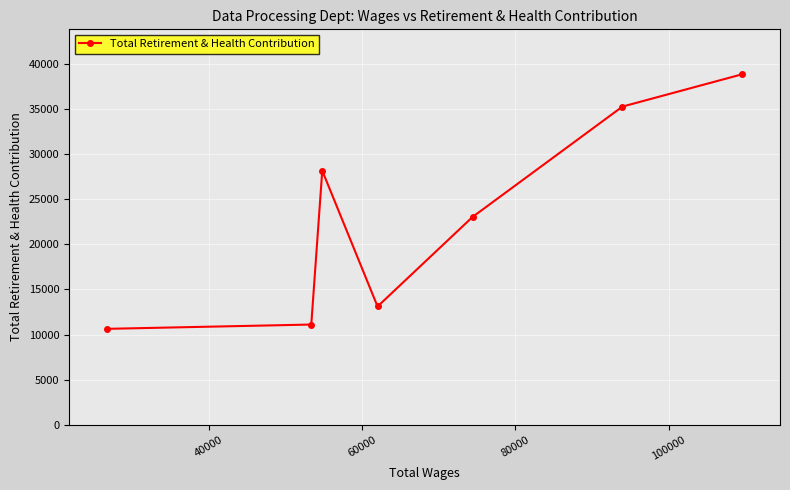

What is the value of the 1st point from the left?

10633